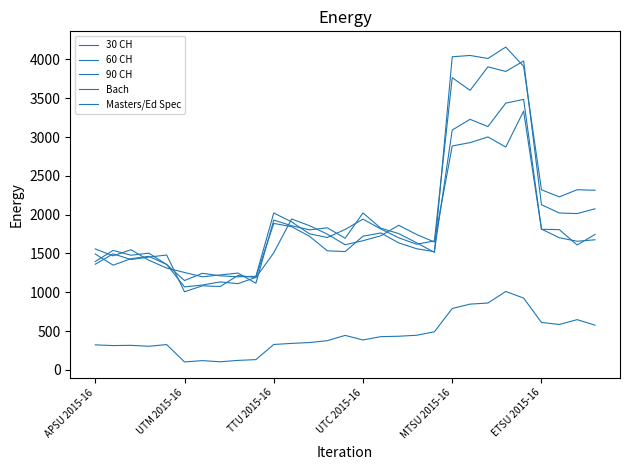

How many interior local valleys does the 90 CH series have?

8